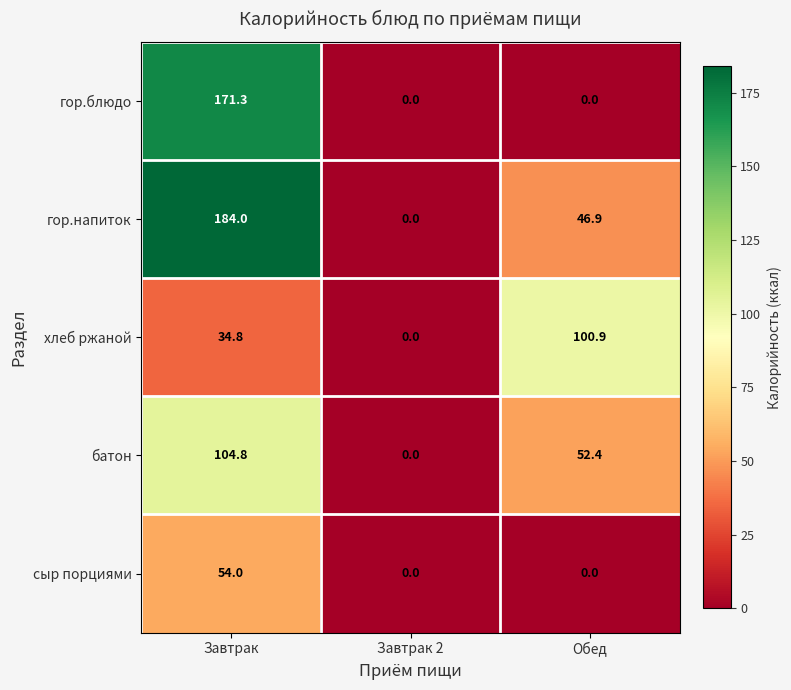

Where is гор.напиток nearest to the value 92?

Обед